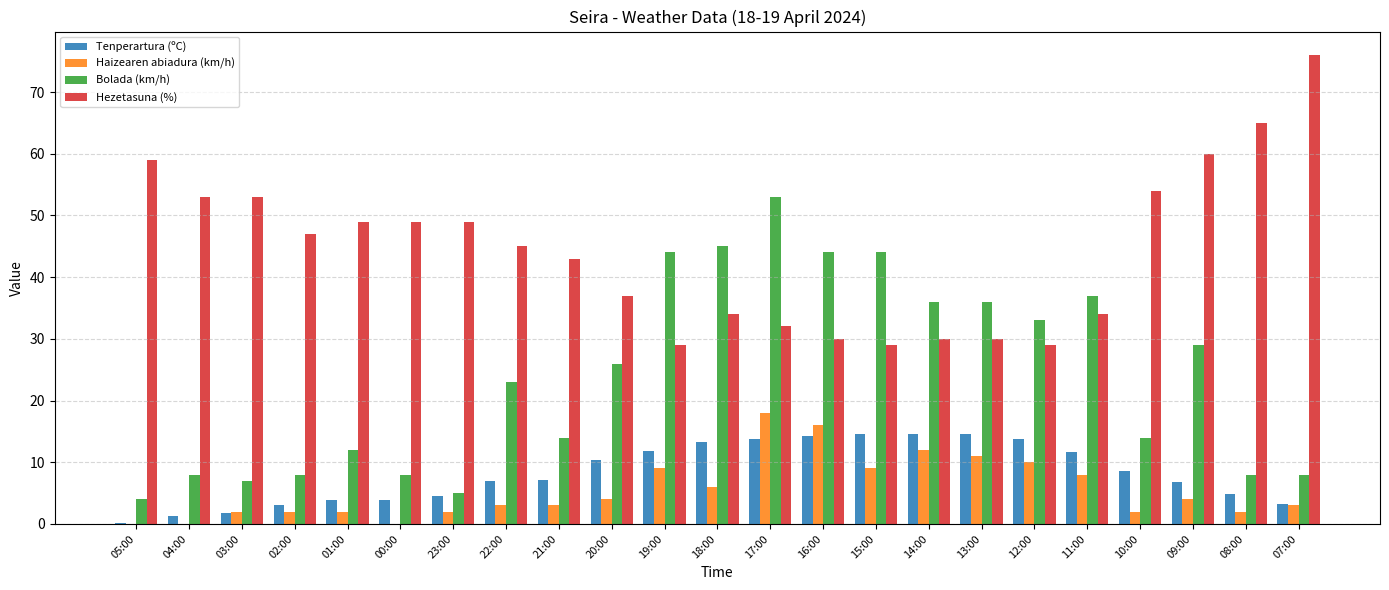

What is the sum of the Haizearen abiadura (km/h) values at 21:00 and 16:00?

19.0